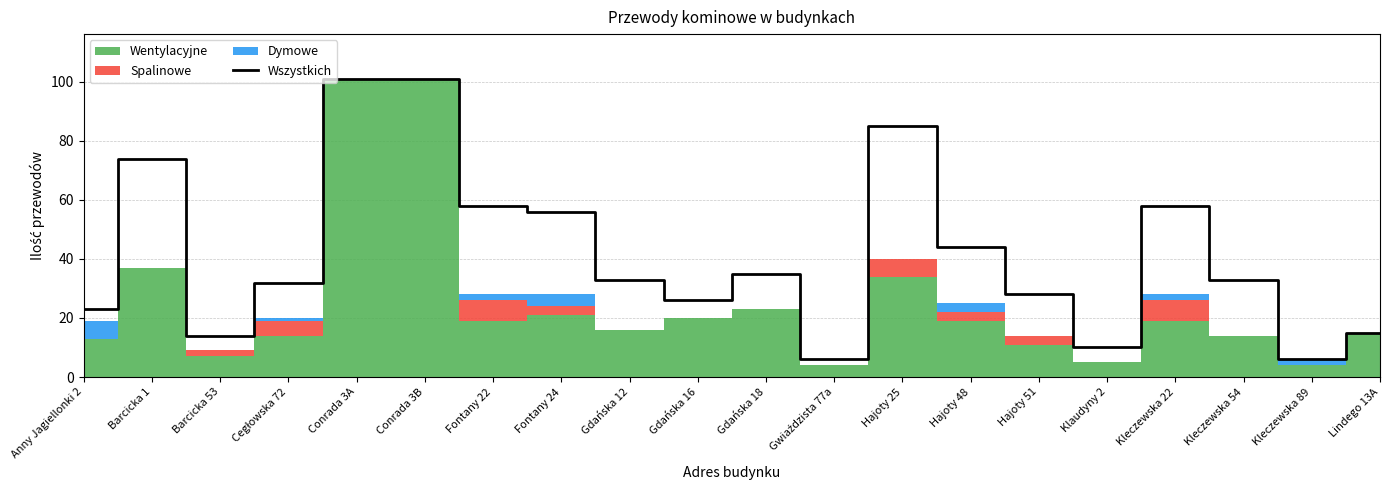

Reading left to right, what are all the values shown in this chart?

23	74	14	32	101	101	58	56	33	26	35	6	85	44	28	10	58	33	6	15